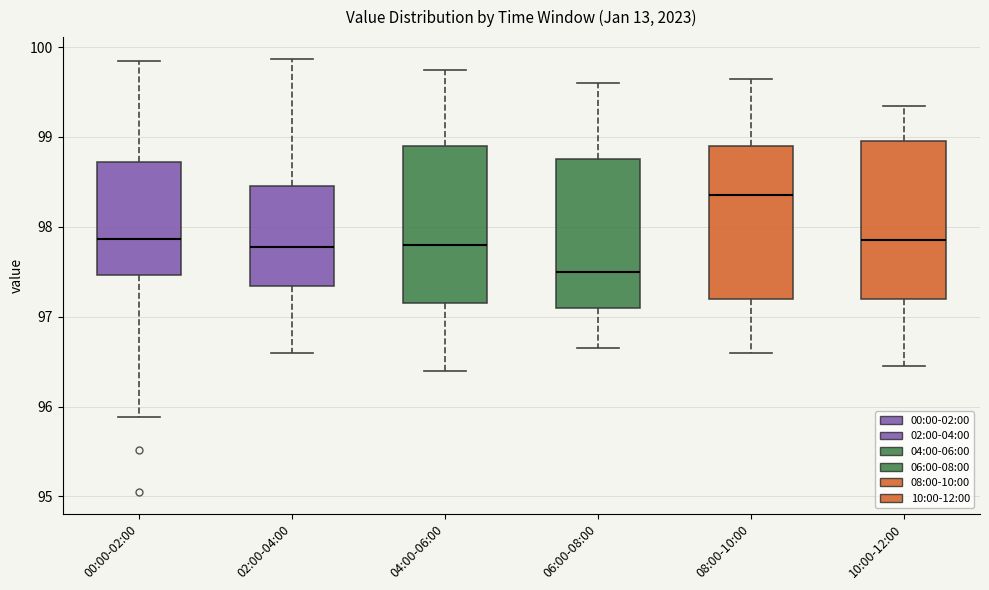

Where is the upper edge of the box for 04:00-06:00 on the y-axis? The values are not printed on the chart, so give them approximately, as read against the axis.

98.9